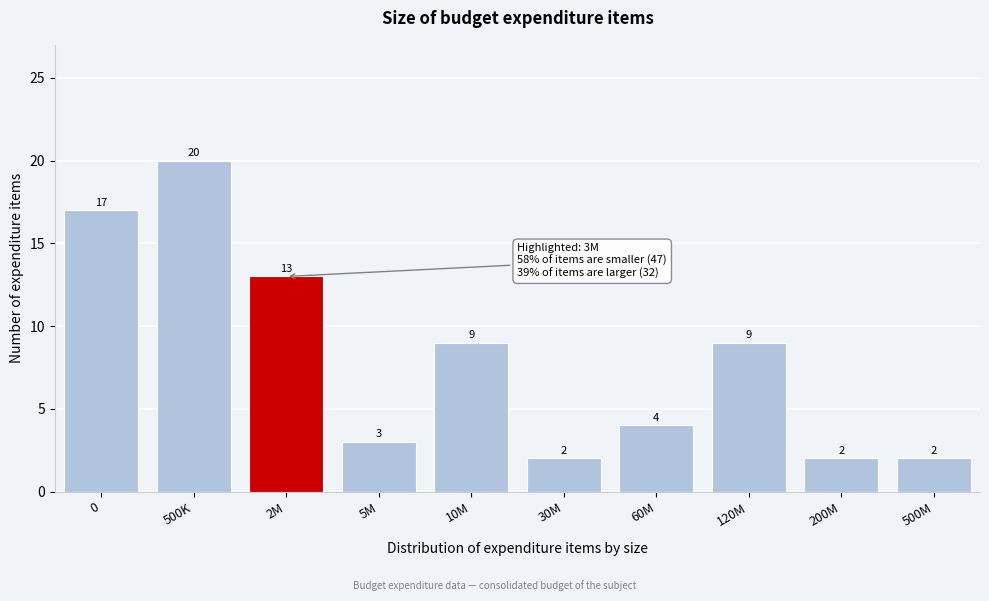

Reading right to left, transcribe all the data shown in this chart.

2	2	9	4	2	9	3	13	20	17